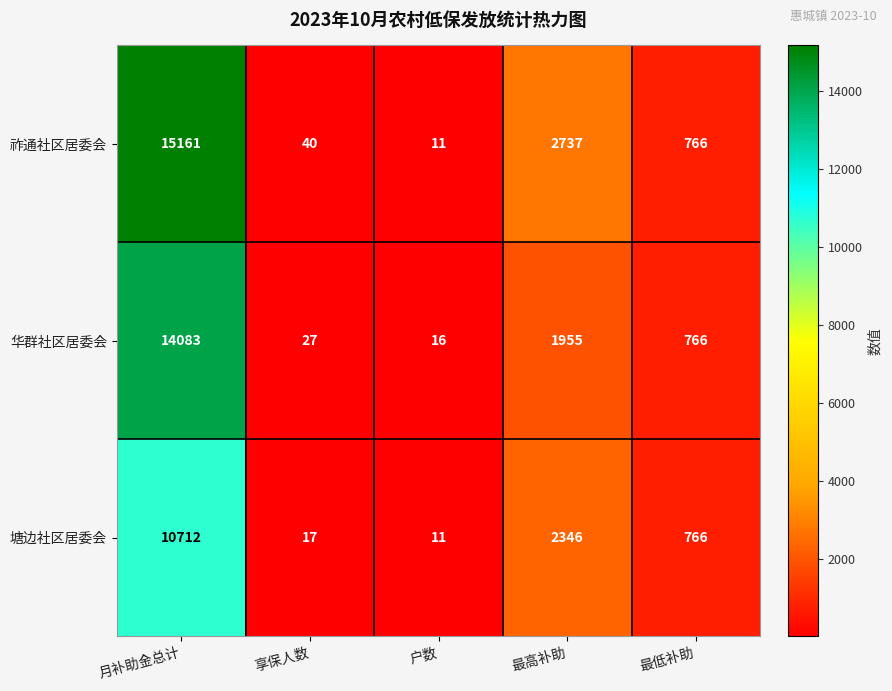

Rank the series at 享保人数 from lowest to highest value.

塘边社区居委会, 华群社区居委会, 祚通社区居委会